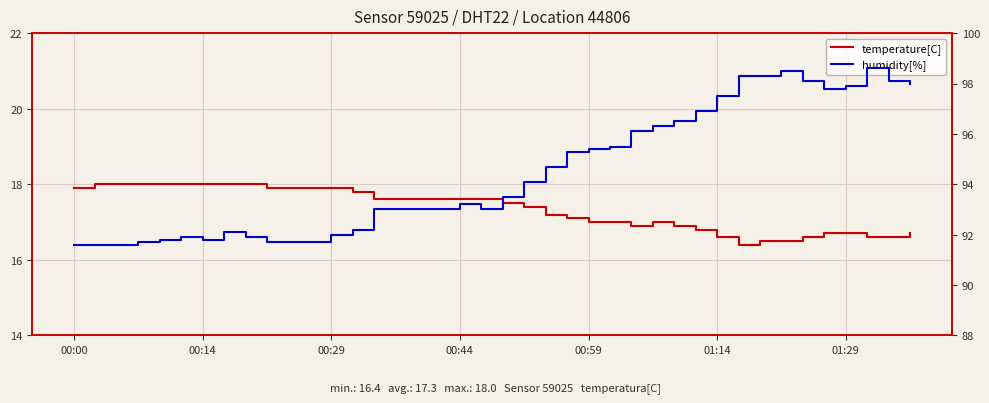

True or false: humidity[%] has a value of 93.0 at 15.

True